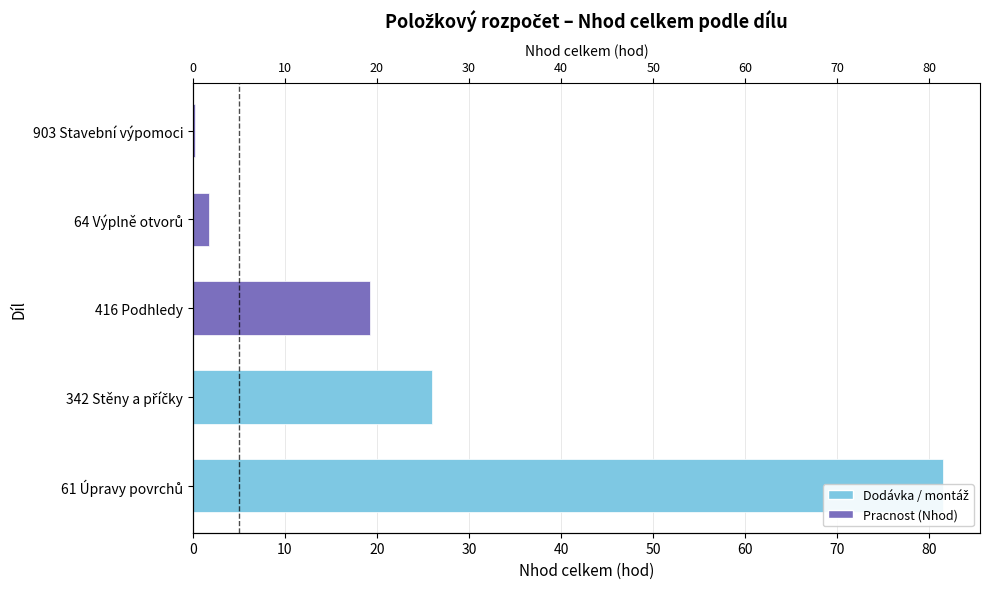

How many categories are shown in the chart?

5